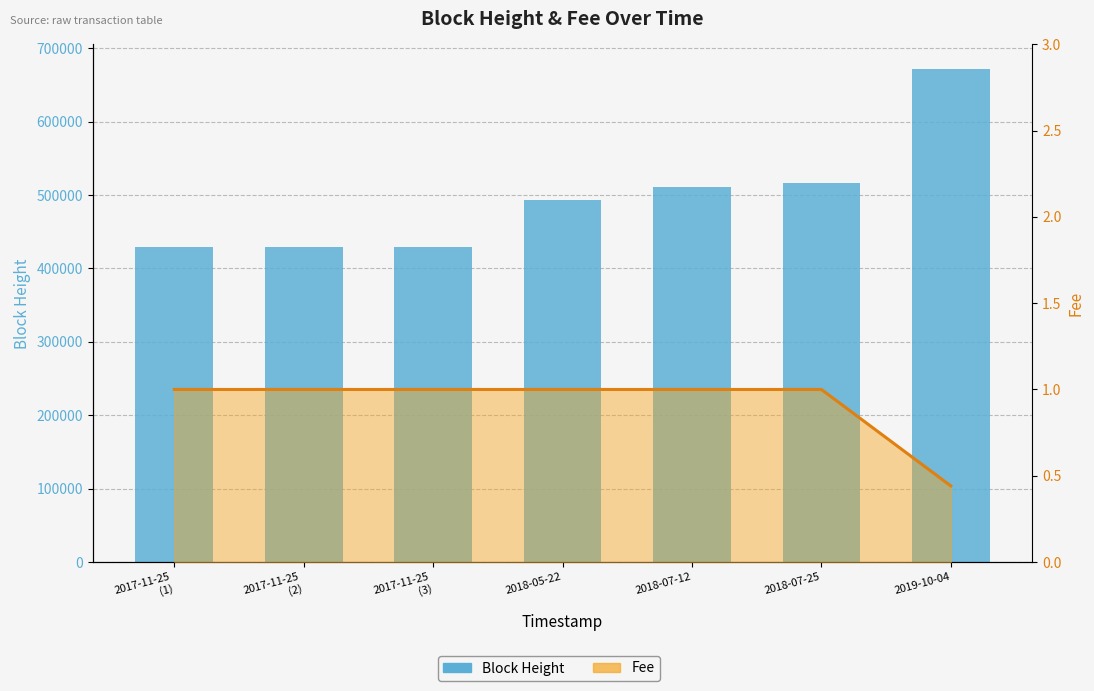

Reading left to right, what are all the values shown in this chart?

2017-11-25
(1)=429513	2017-11-25
(2)=429511	2017-11-25
(3)=429509	2018-05-22=493100	2018-07-12=511353	2018-07-25=516083	2019-10-04=671802